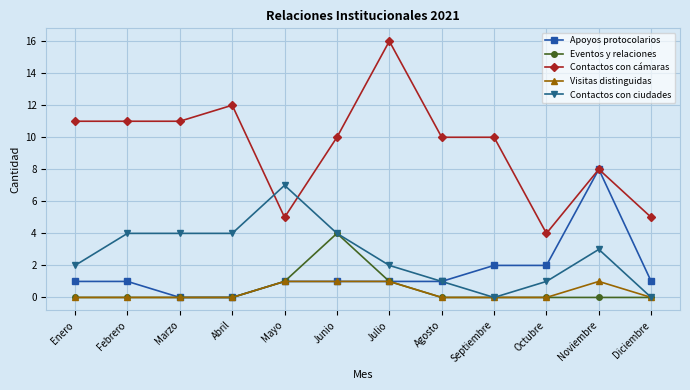

Is it true that Visitas distinguidas equals 1 at Julio?

True